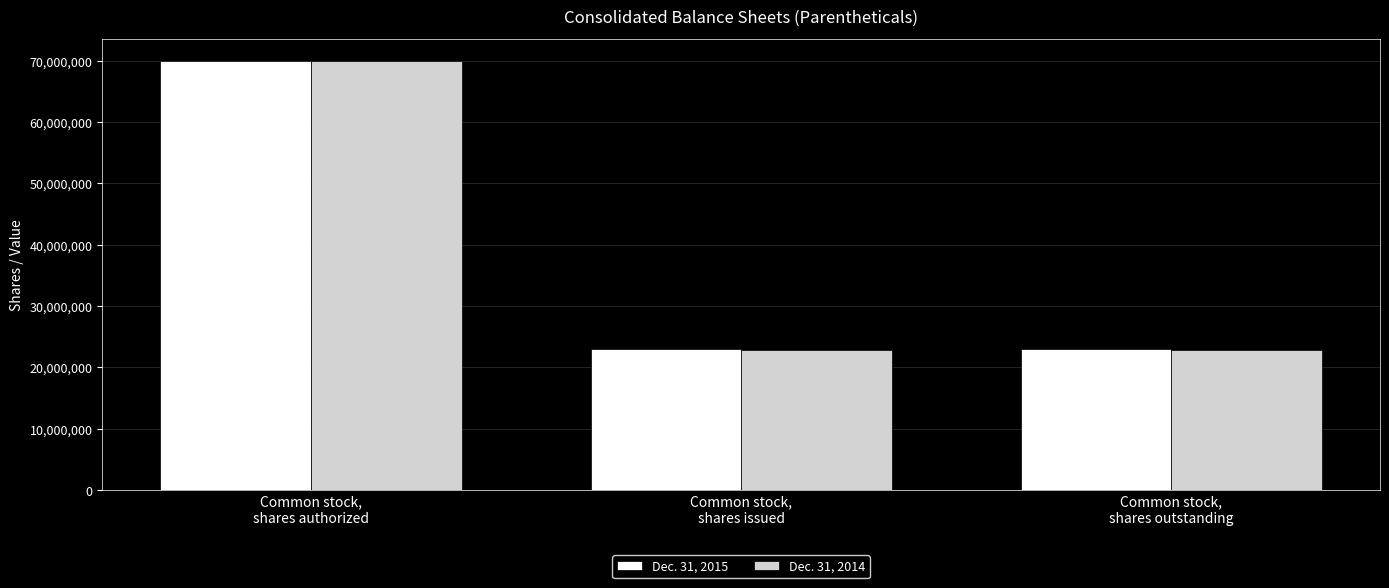

Reading left to right, list all the values displayed in this chart.

Dec. 31, 2015: Common stock,
shares authorized=70000000	Common stock,
shares issued=22935988	Common stock,
shares outstanding=22935988
Dec. 31, 2014: Common stock,
shares authorized=70000000	Common stock,
shares issued=22808761	Common stock,
shares outstanding=22808761